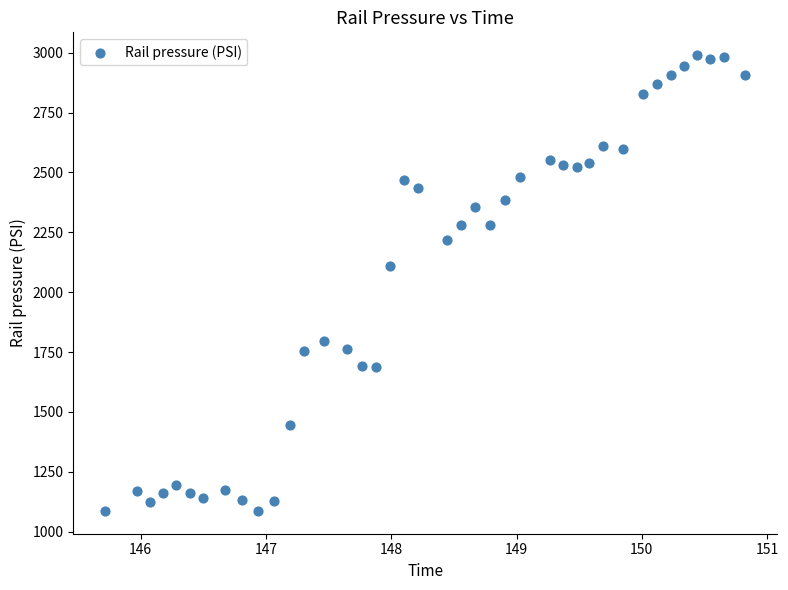

What Y value in the scatter plot is closest to 2038?

2107.3